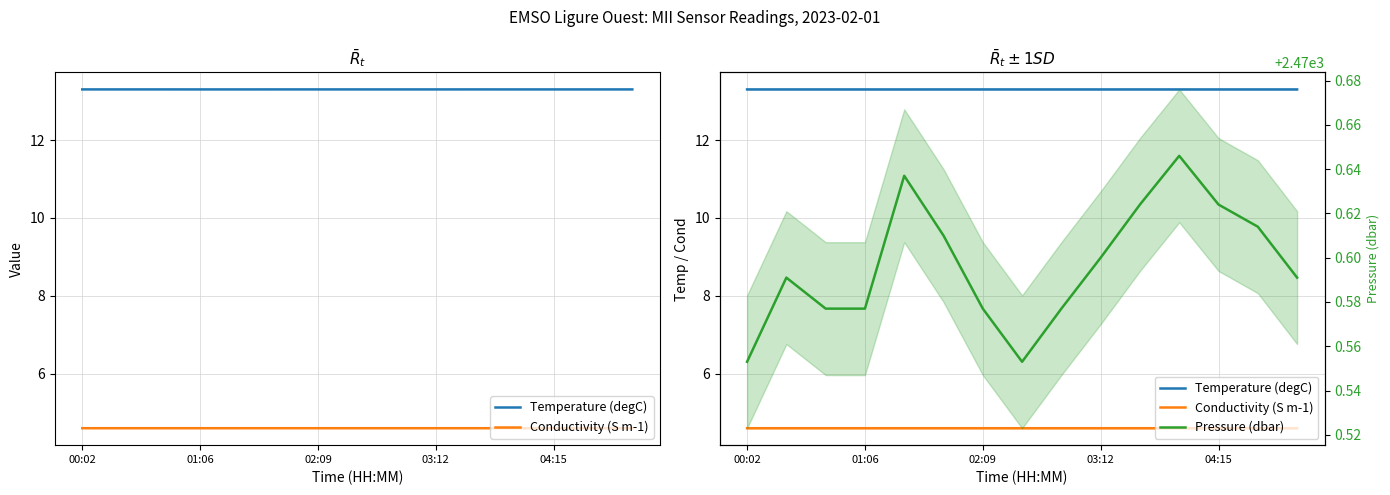

True or false: Pressure (dbar) has more than 1 interior local peaks.

True